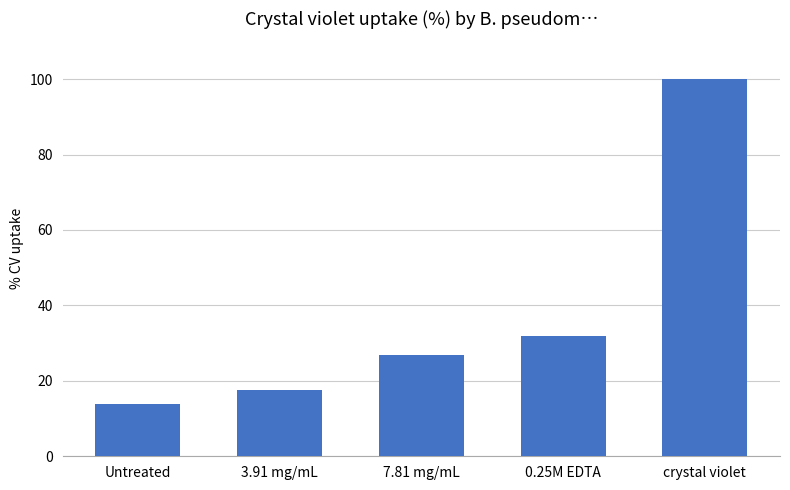

Is it true that the value at 7.81 mg/mL is 27.0?

True